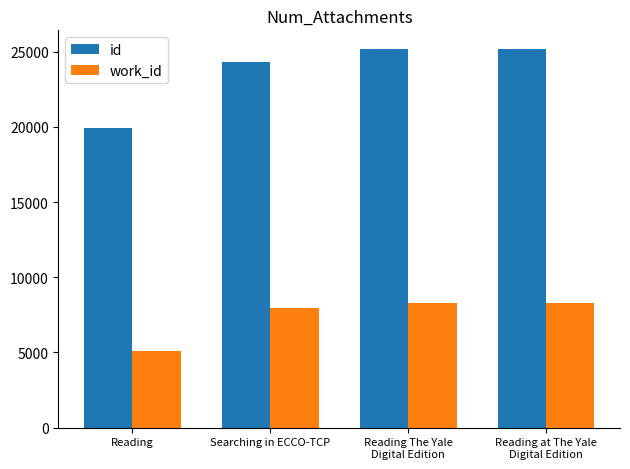

The work_id series shows 5070.0 at Reading. True or false?

True